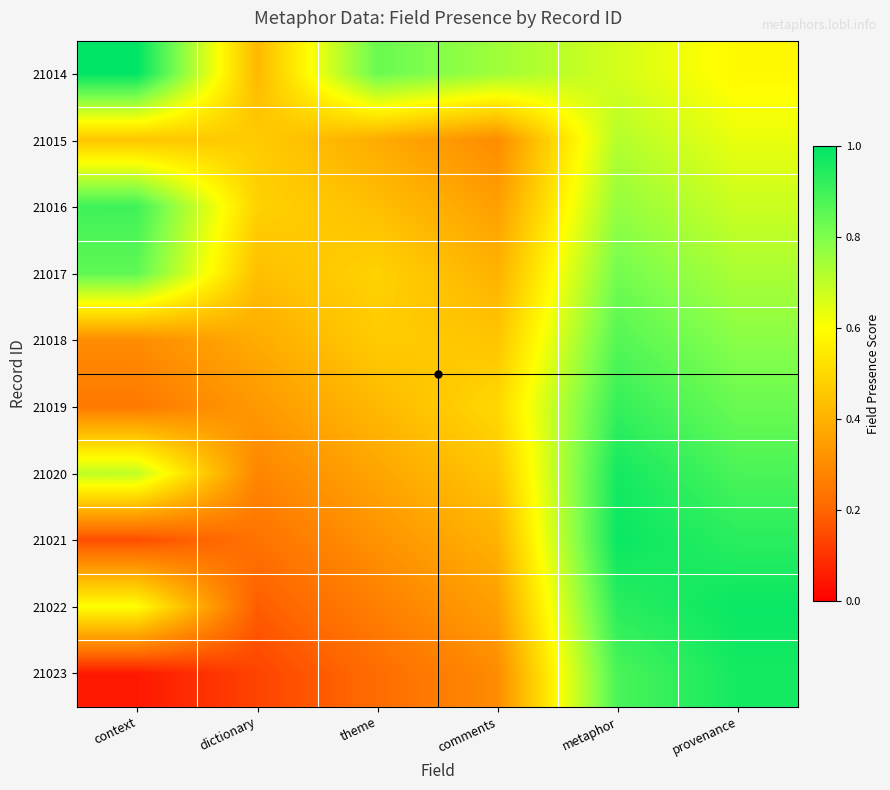

Count the number of categories in the chart.

6